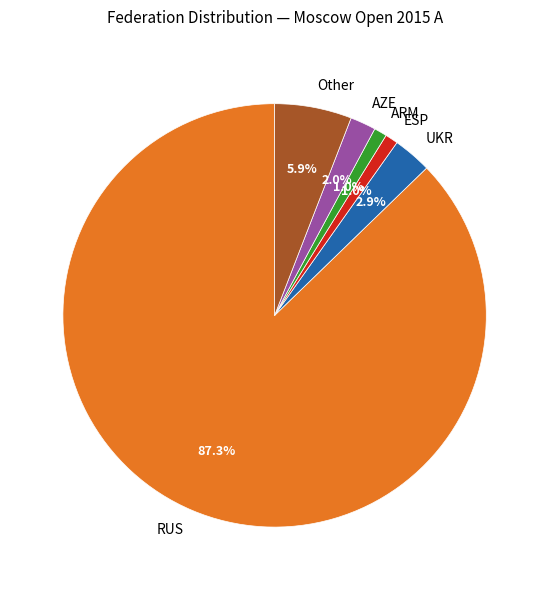

Does RUS represent more than half of the total?

Yes